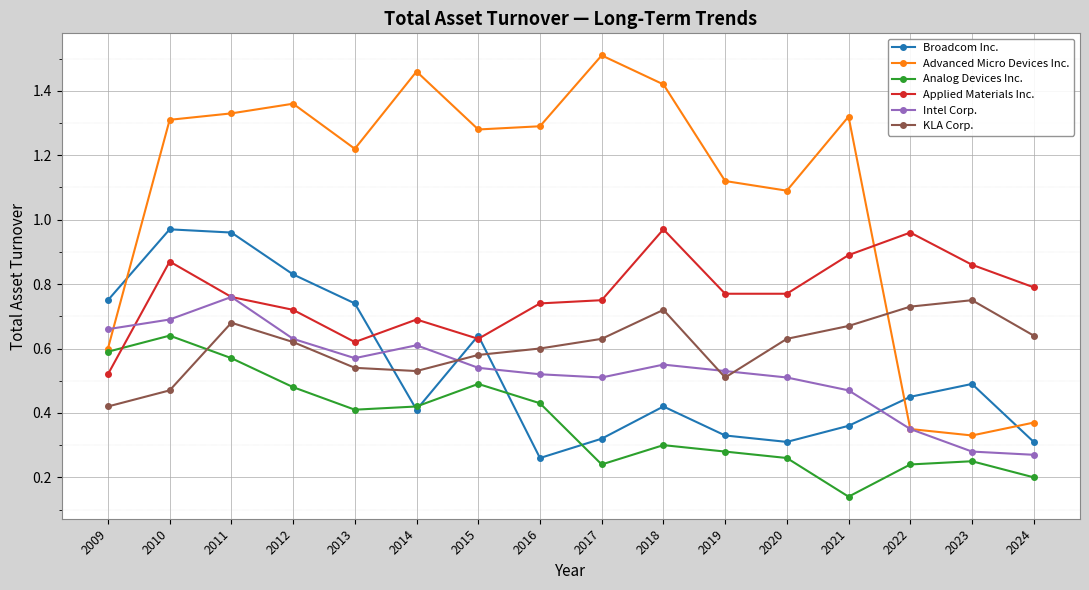

True or false: Broadcom Inc. and Applied Materials Inc. cross at least once.

True